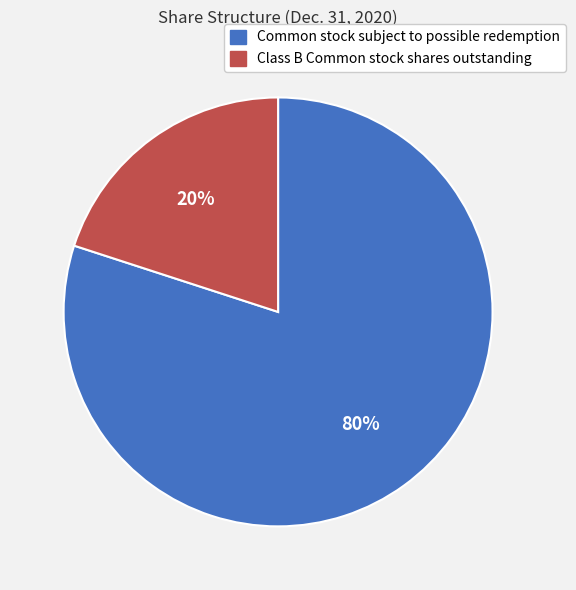

Is it true that Class B Common stock shares outstanding is 13% of the pie?

False